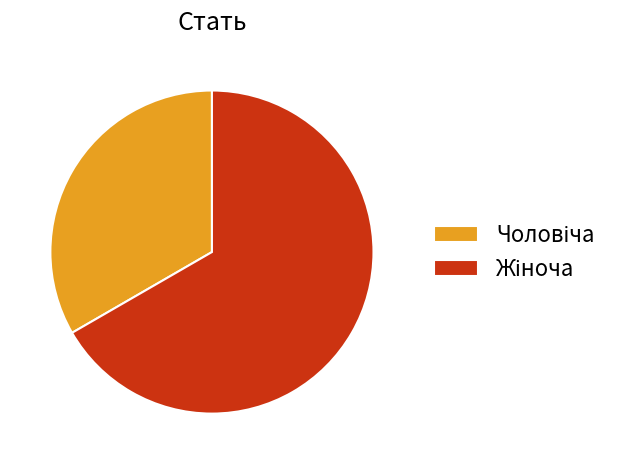

How many segments does this pie chart have?

2